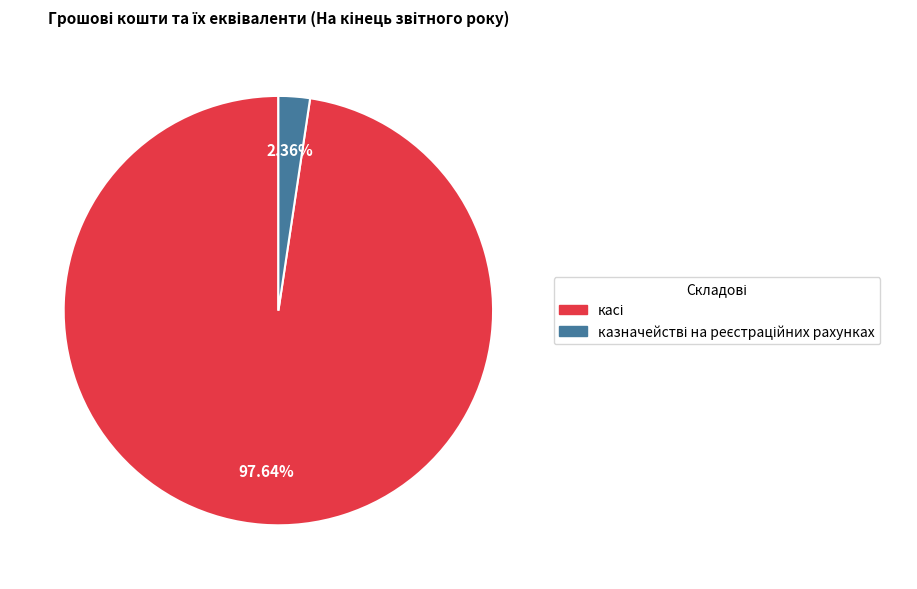

Is there a majority slice in this chart?

Yes